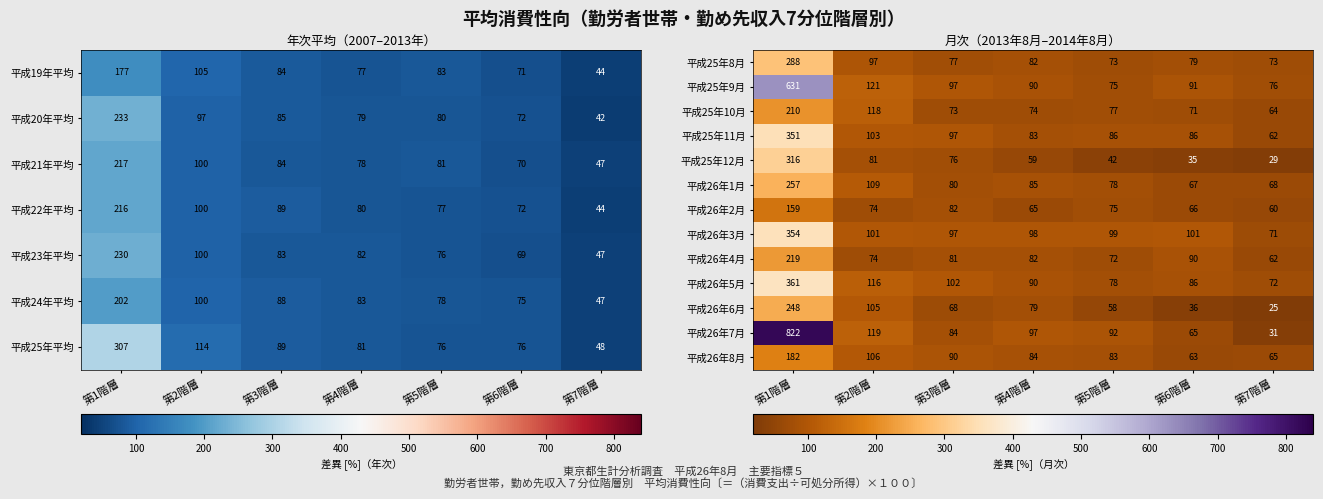

The value of 平成25年9月 at 第3階層 is 21. True or false?

False